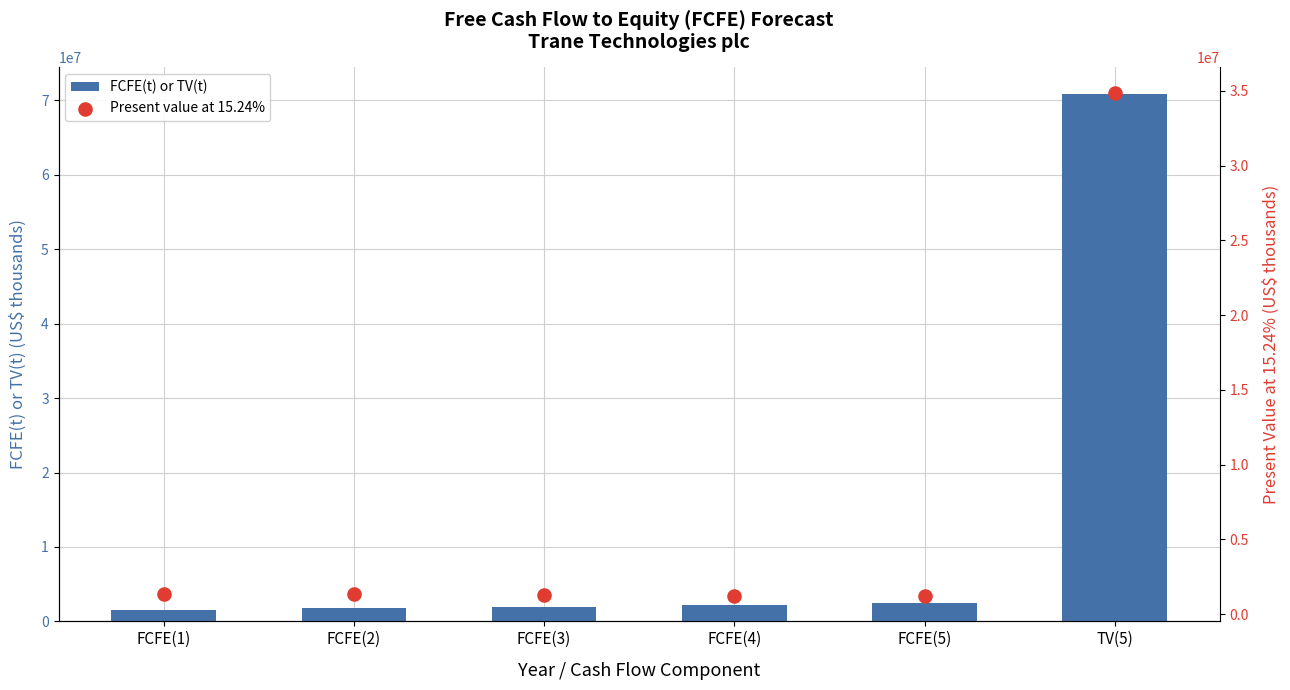

Which series has the widest spread of Y values?

FCFE(t) or TV(t)